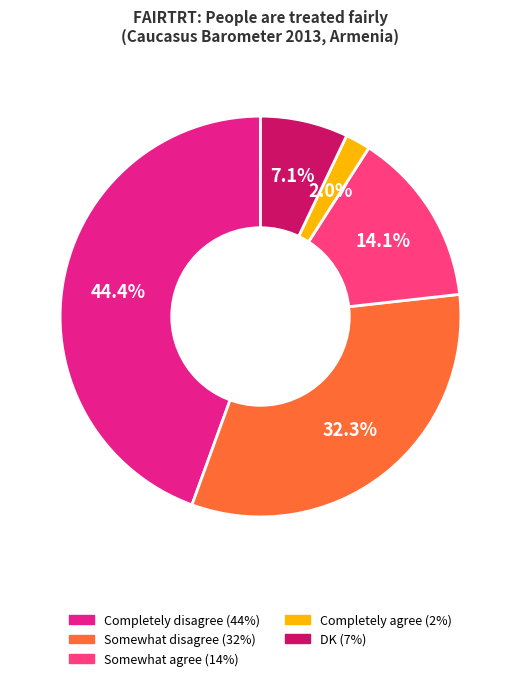

Does any single category account for the majority?

No